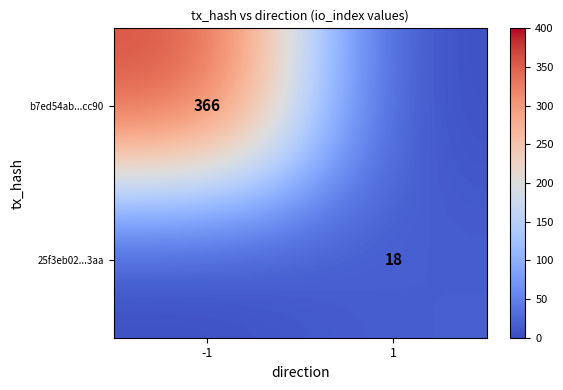

Rank the series at -1 from highest to lowest value.

b7ed54ab...cc90, 25f3eb02...3aa